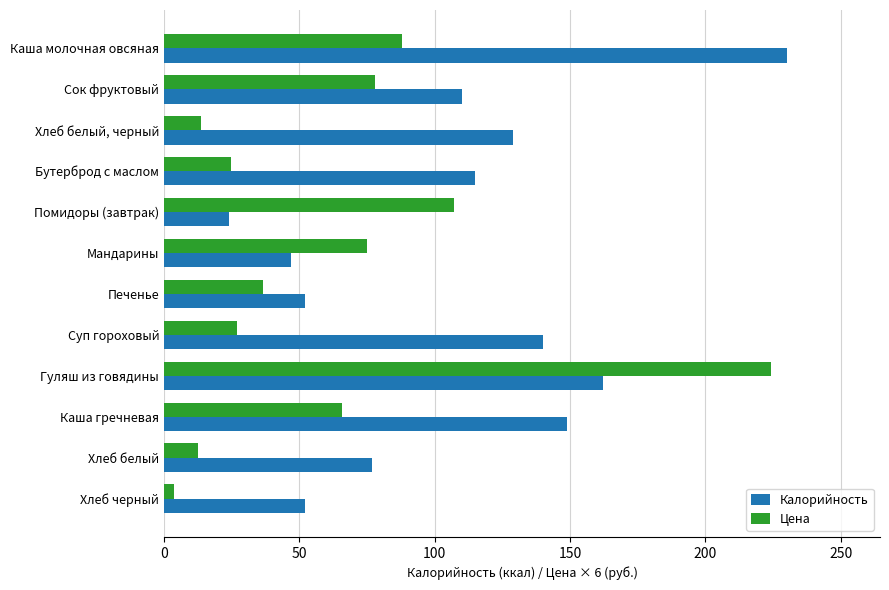

Is it true that Цена equals 122.6 at Каша молочная овсяная?

False